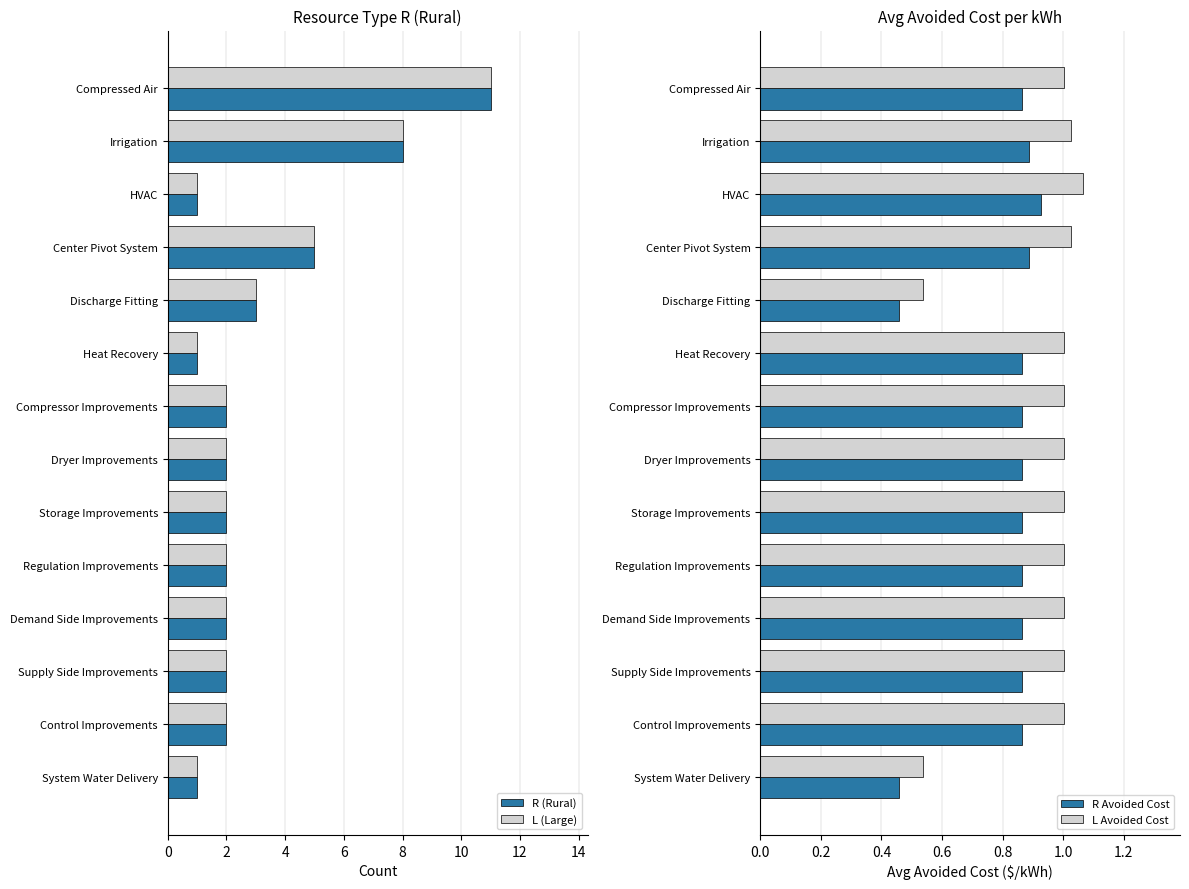

How many groups of bars are there?

14